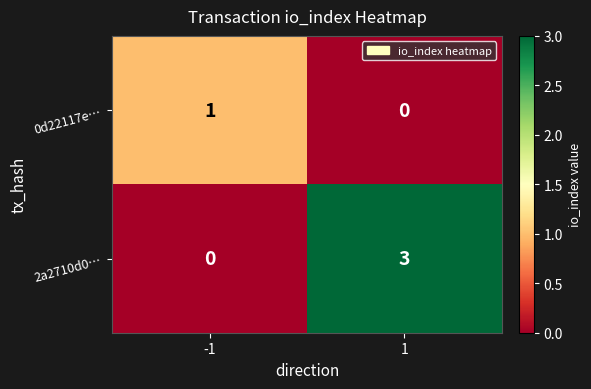

What is the difference between the 2a2710d0… values at 1 and -1?

3